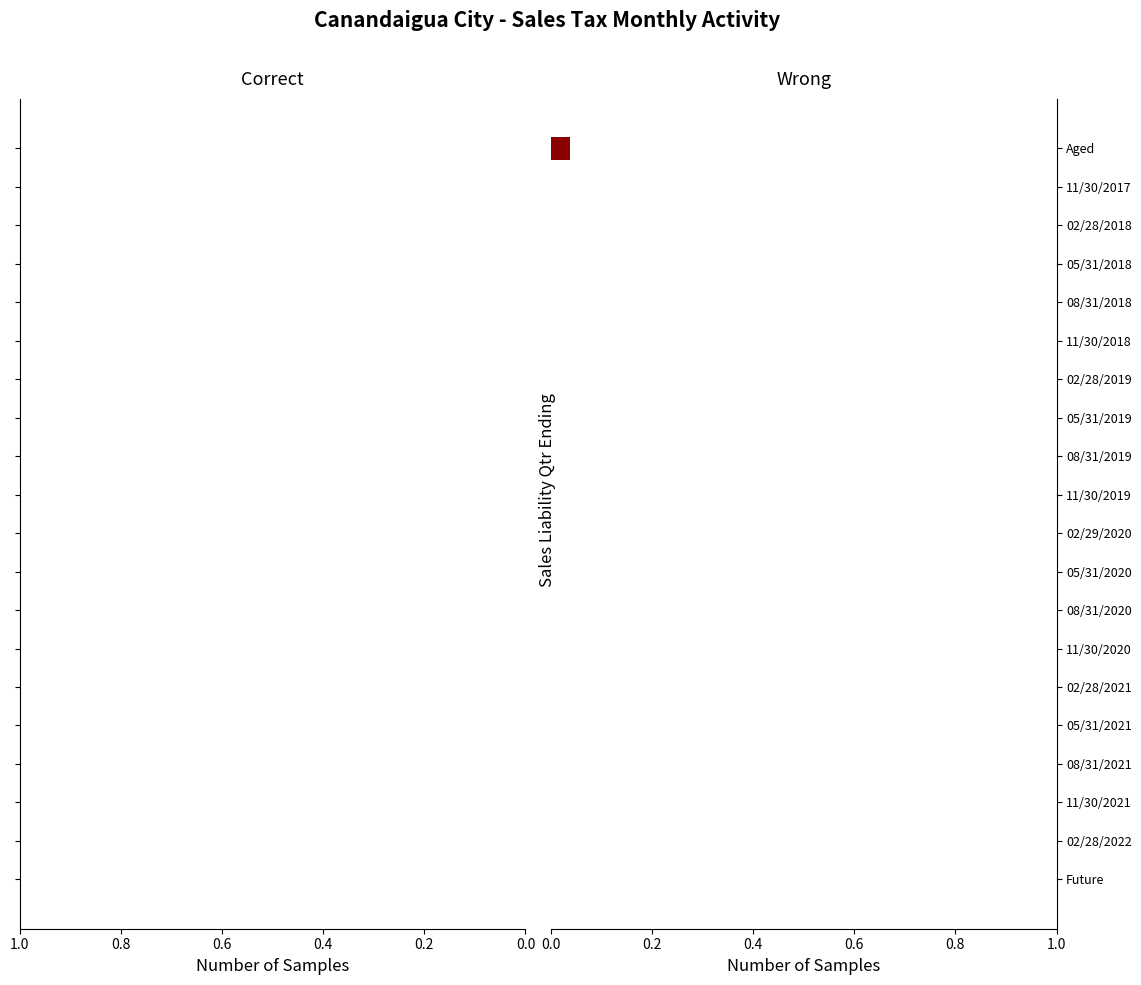

The value at 05/31/2019 is 0.0. True or false?

True